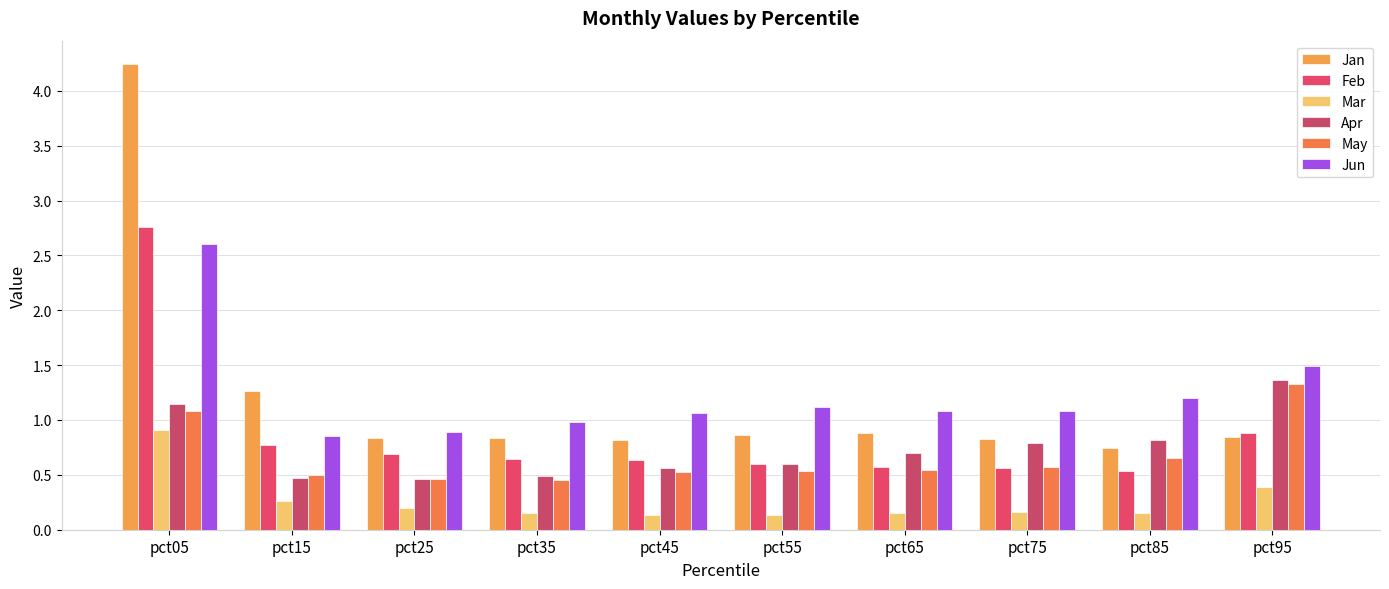

What is the total value across all series at pct35?

3.6